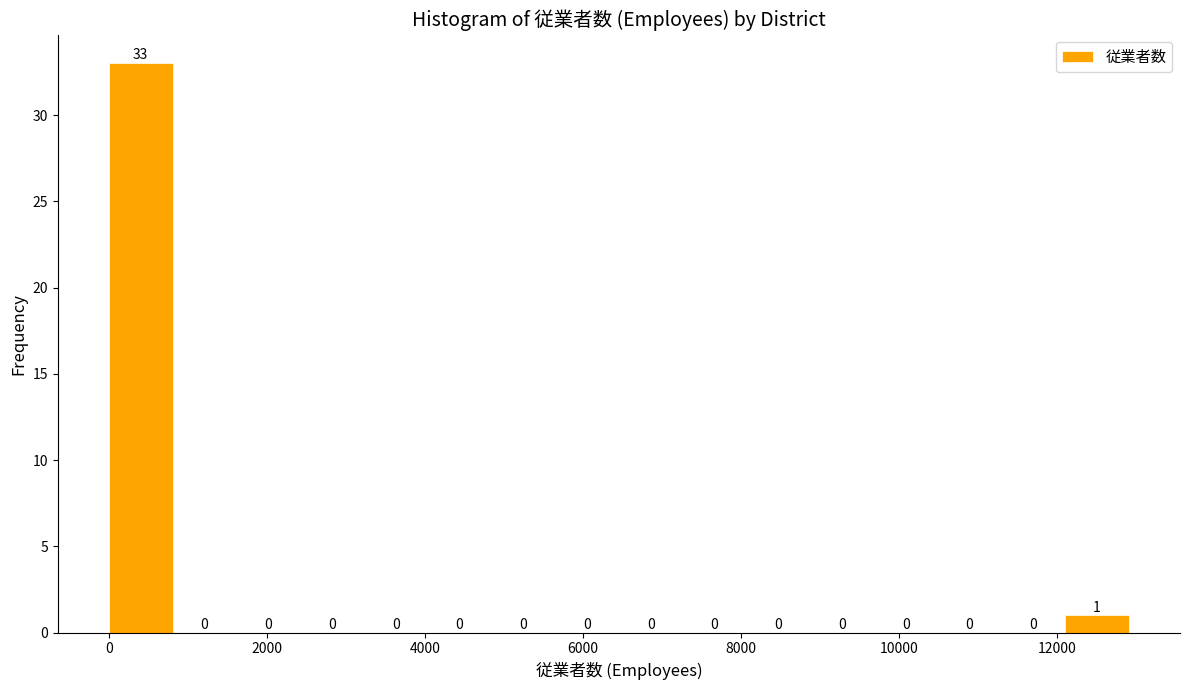

Reading left to right, list every bar in this chart as the range it spans on the x-axis followed by its height. The bar edges are not printed on the chart, so give them approximately, as read against the axis.

0 to 800: 33
800 to 1600: 0
1600 to 2400: 0
2400 to 3200: 0
3200 to 4000: 0
4000 to 4800: 0
4800 to 5600: 0
5600 to 6400: 0
6400 to 7200: 0
7200 to 8000: 0
8000 to 8800: 0
8800 to 9600: 0
9600 to 10400: 0
10400 to 11200: 0
11200 to 12200: 0
12200 to 13000: 1